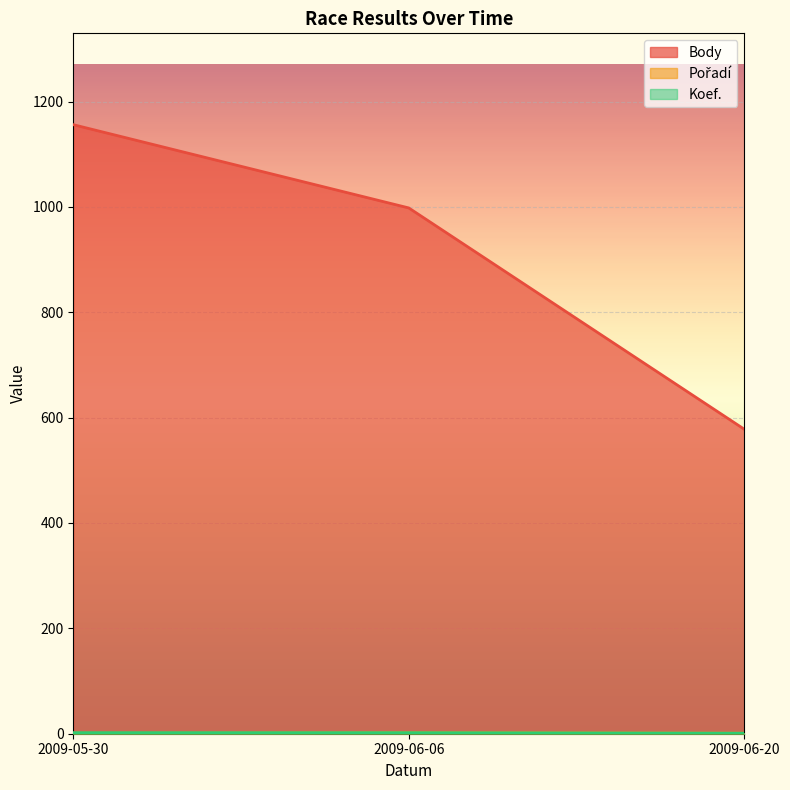

What is the label of the 1st point from the left?

2009-05-30